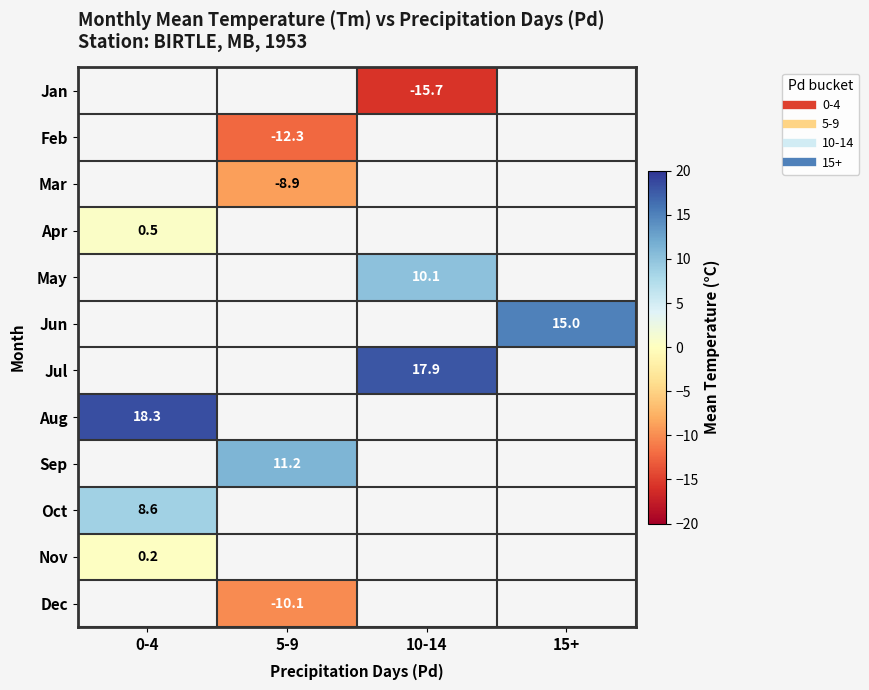

Count the number of data series in this chart.

12